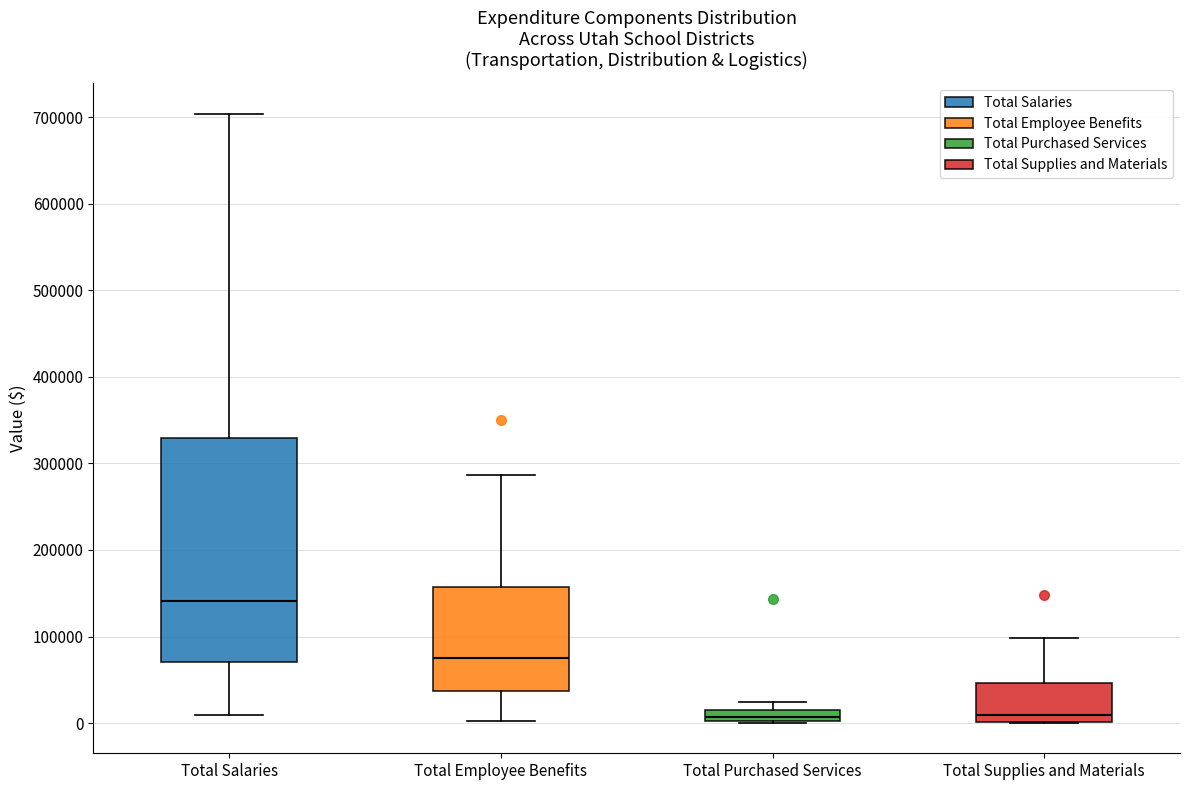

Which box has the highest median line?

Total Salaries